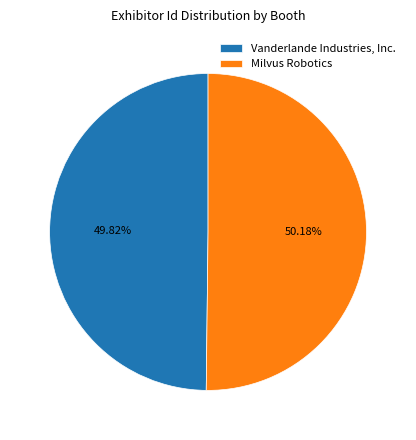

To the nearest percent, what percentage of the pie is Vanderlande Industries, Inc.?

50%